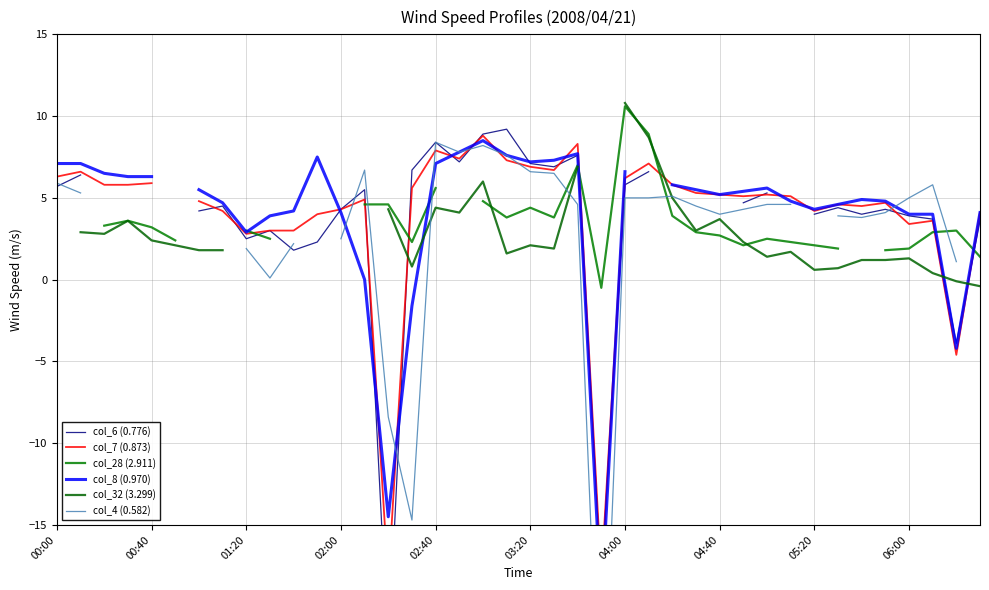

What is the label of the 3rd point from the left?

01:20